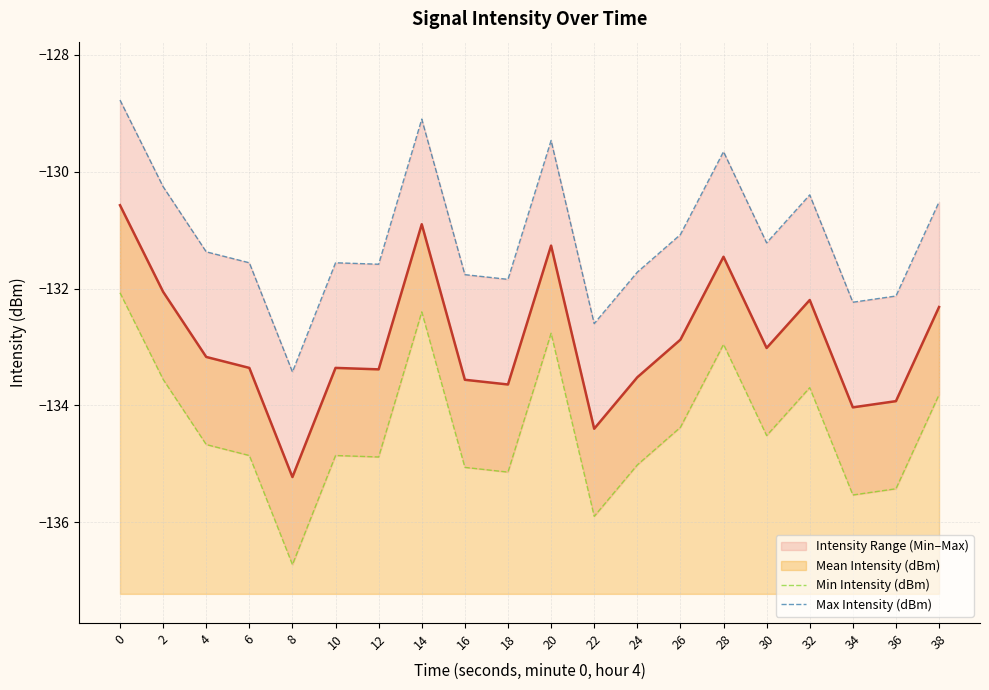

What is the difference between the maximum and second lowest values in the Min Intensity (dBm) series?

3.8